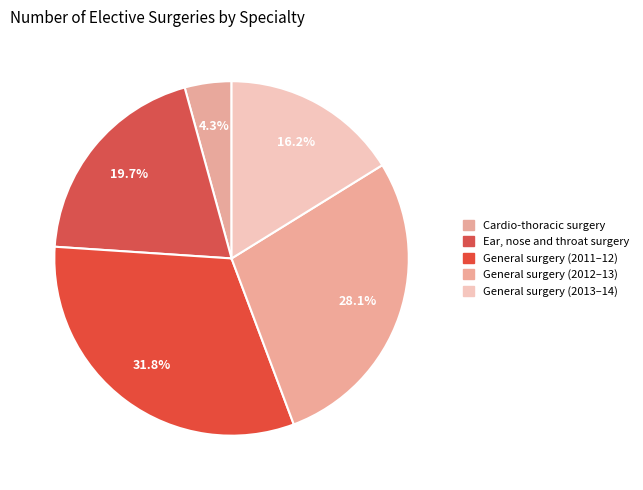

Which slice is the largest?

General surgery (2011–12)